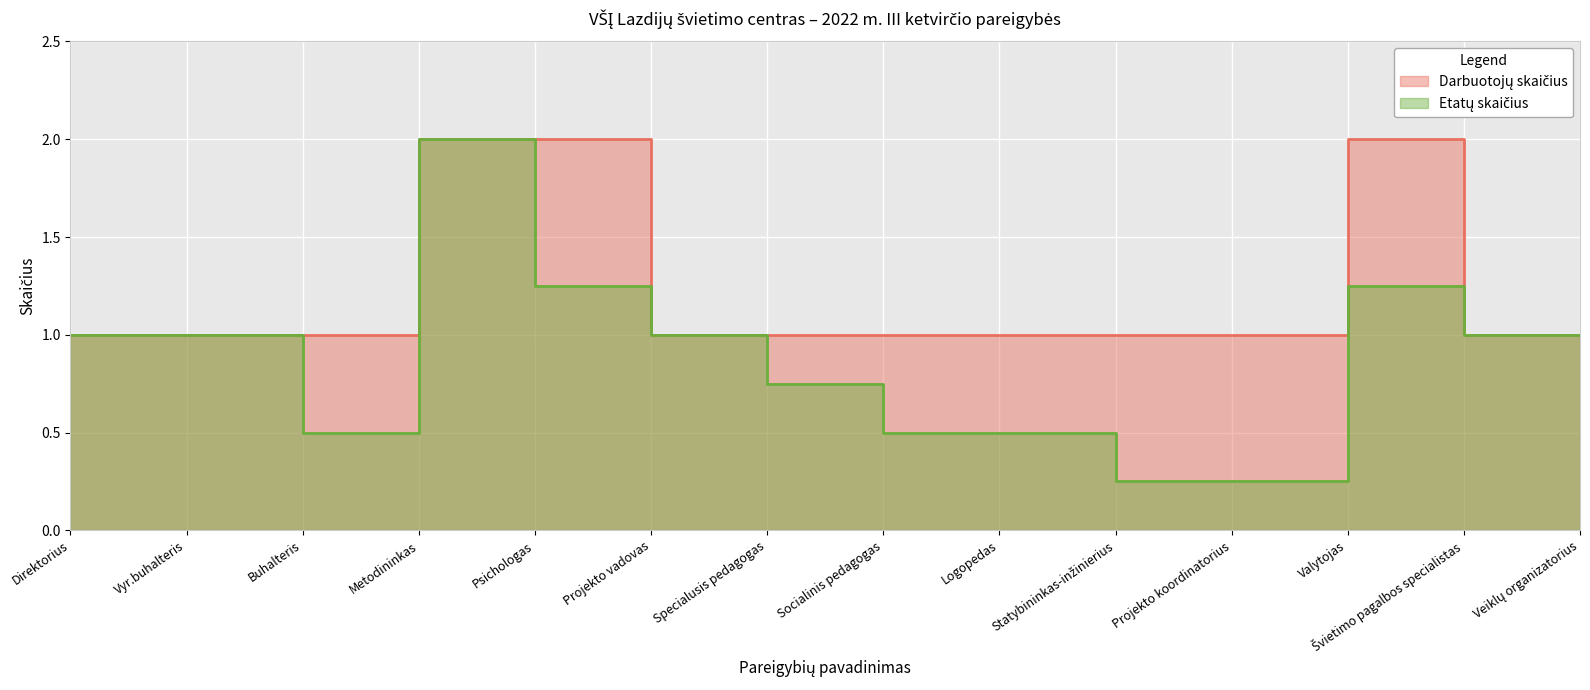

Which series has the largest total across all categories?

Darbuotojų skaičius